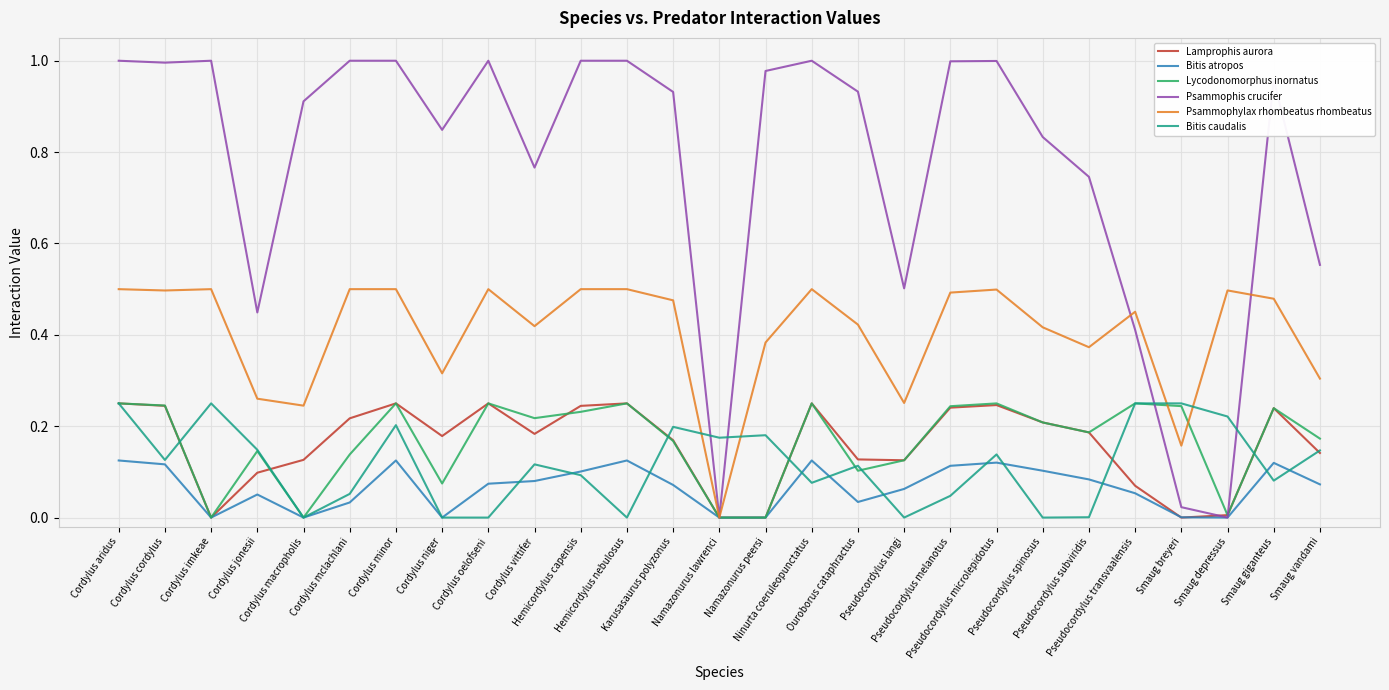

True or false: Psammophylax rhombeatus rhombeatus and Bitis caudalis cross at least once.

True